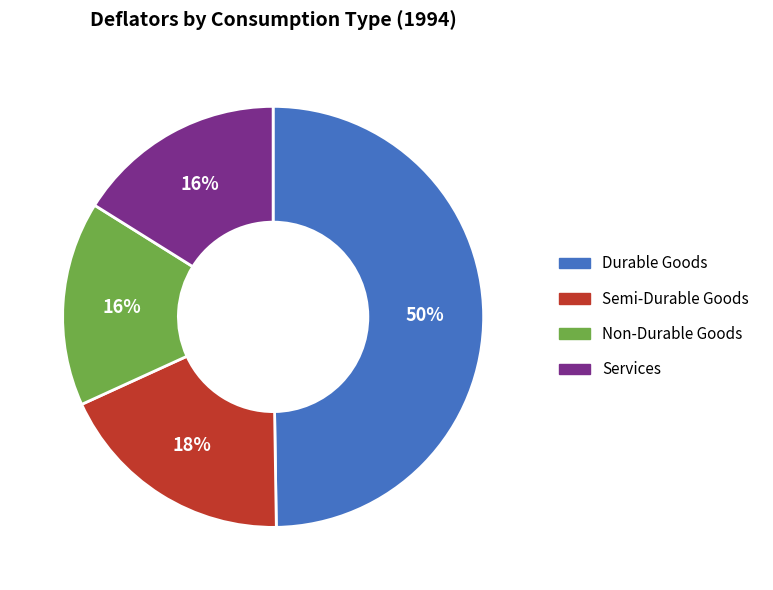

Which category has the biggest portion of the pie?

Durable Goods